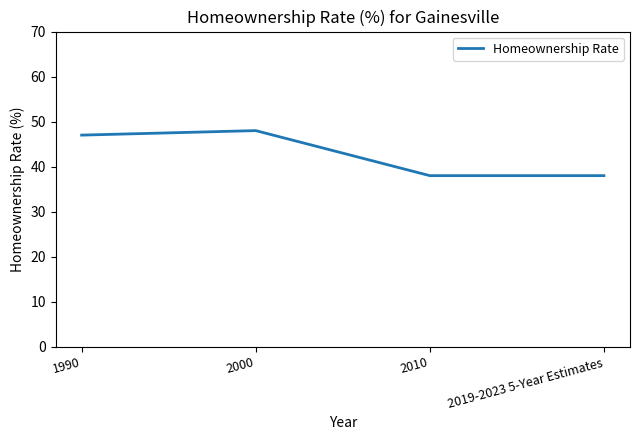

What position from the right is 2000?

3